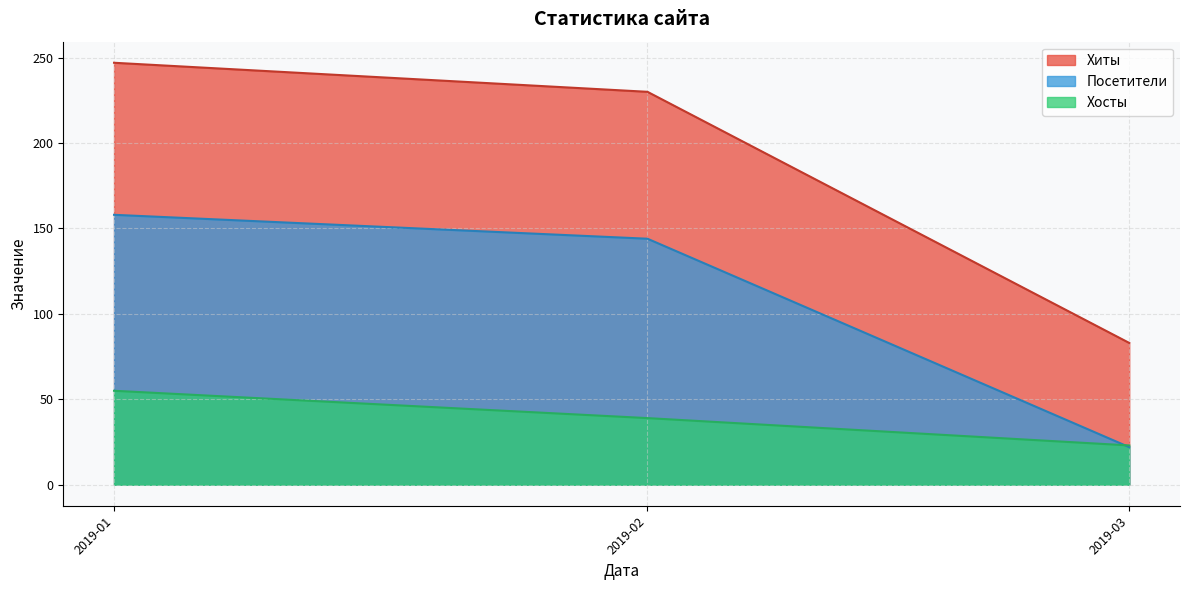

Rank the categories by Хиты value from lowest to highest.

2019-03, 2019-02, 2019-01